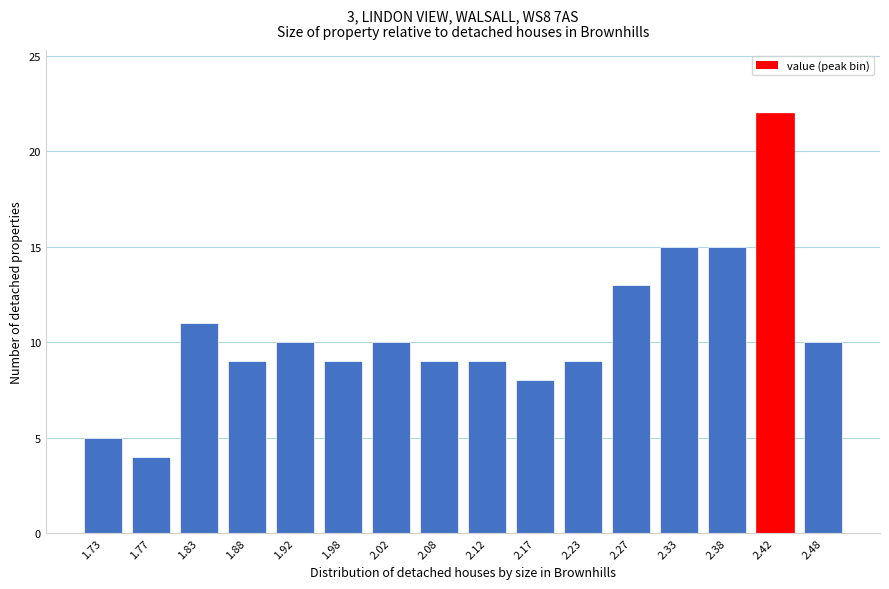

Reading right to left, list all the values displayed in this chart.

10	22	15	15	13	9	8	9	9	10	9	10	9	11	4	5